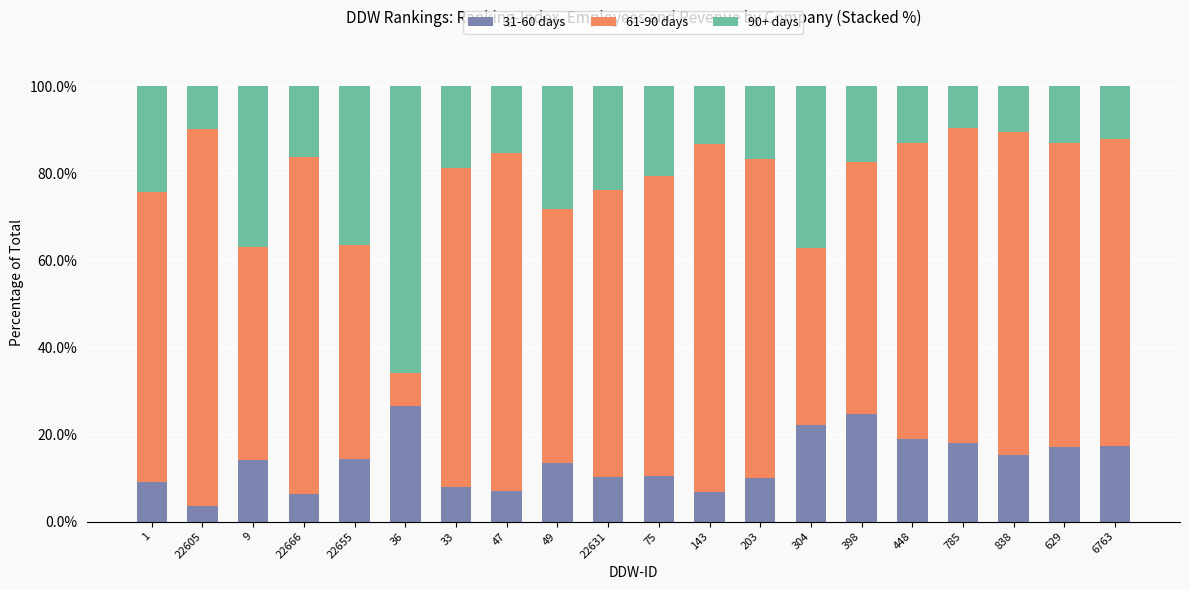

The value of 31-60 days at 838 is 15.4. True or false?

True